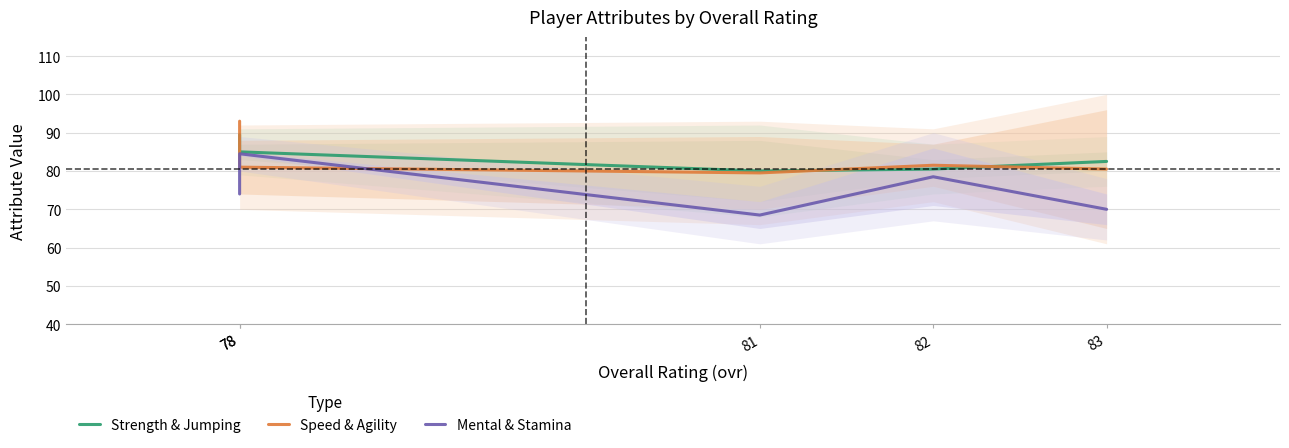

What is the maximum value for Speed & Agility?

93.0